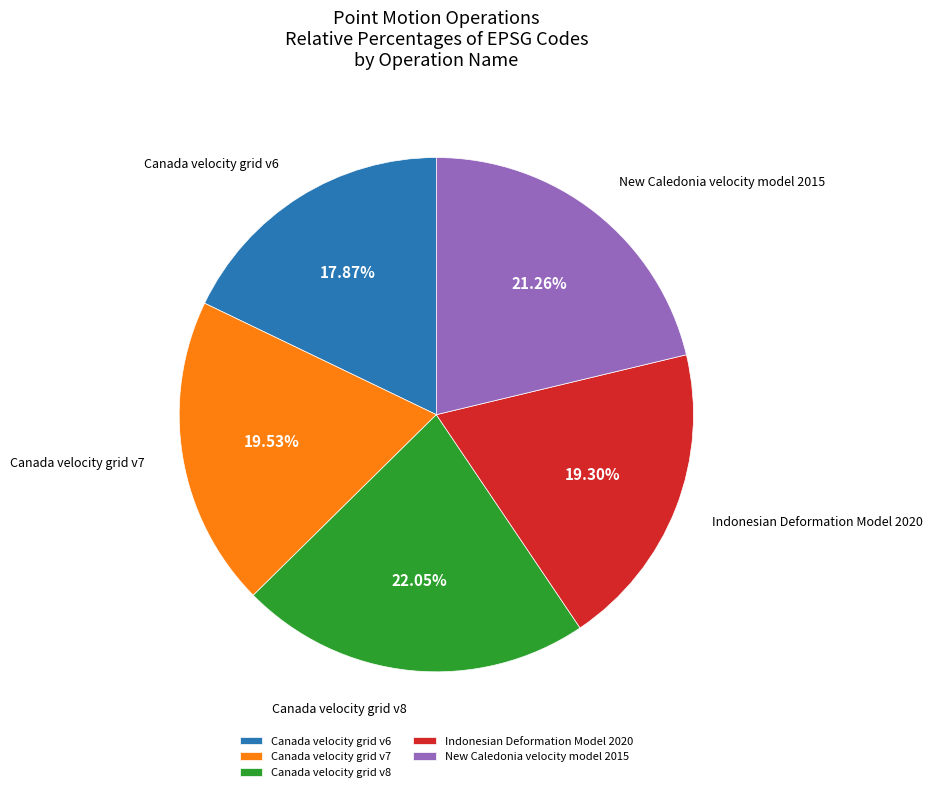

Between Canada velocity grid v6 and Canada velocity grid v8, which is larger?

Canada velocity grid v8